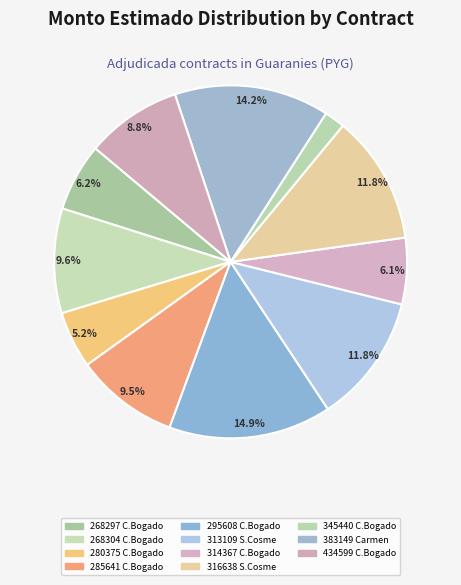

How many slices are in this pie chart?

11